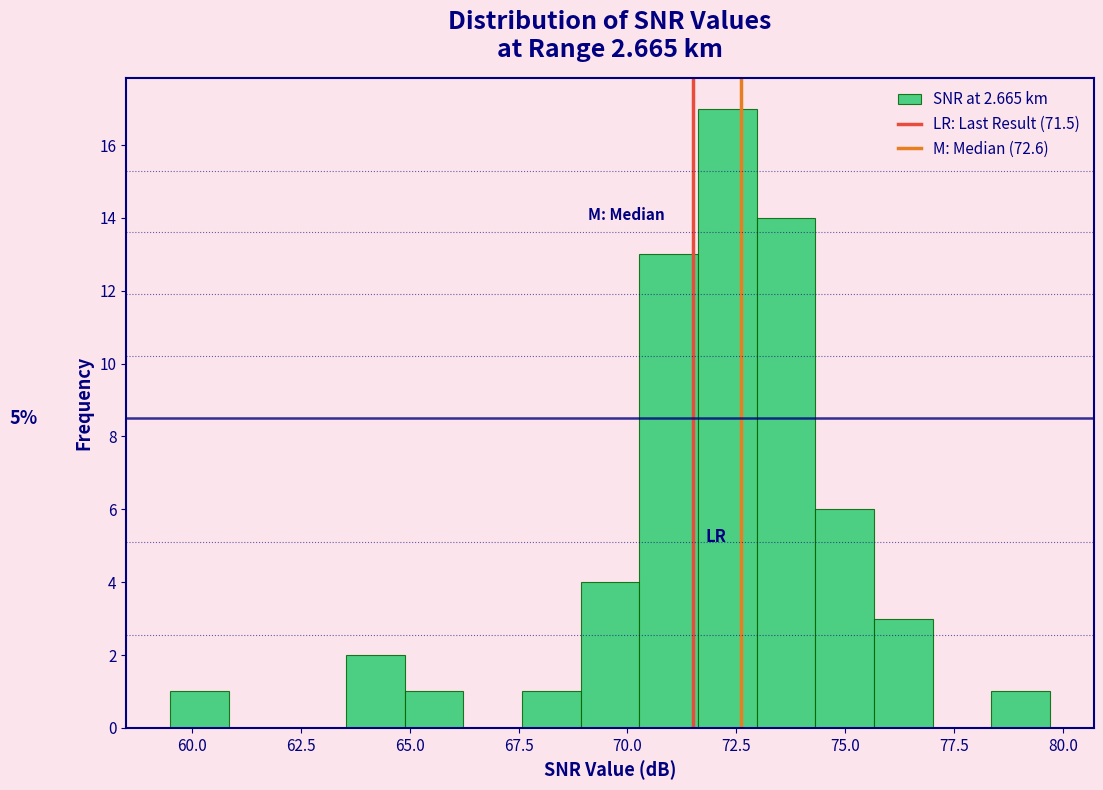

Around what value on the x-axis is the tallest bar? Give the approximate position of its centre, as read against the axis.

72.5